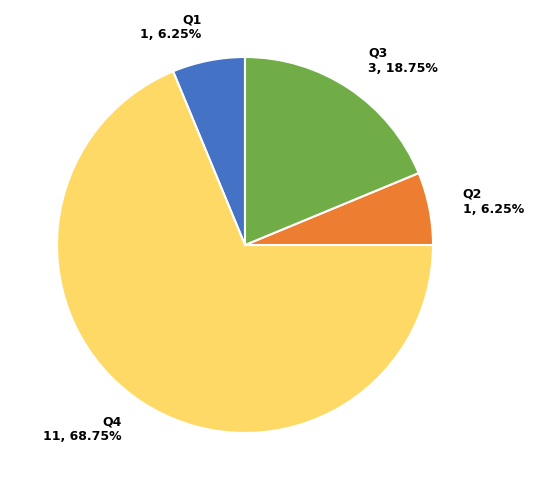

Is it true that Q2 is 1% of the pie?

False